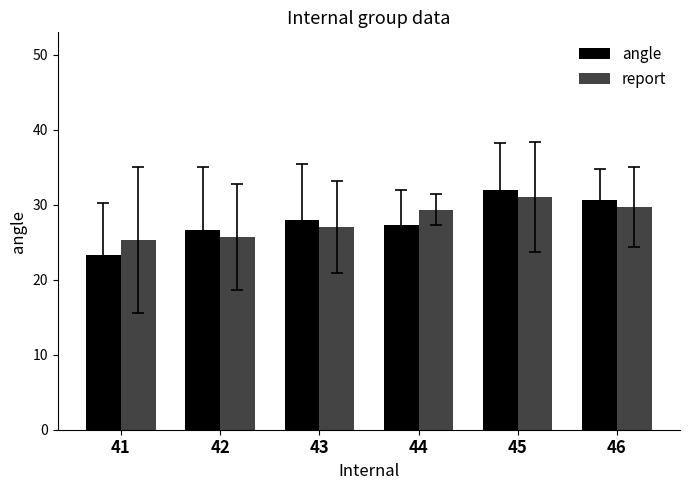

Rank the categories by angle value from highest to lowest.

45, 46, 43, 44, 42, 41